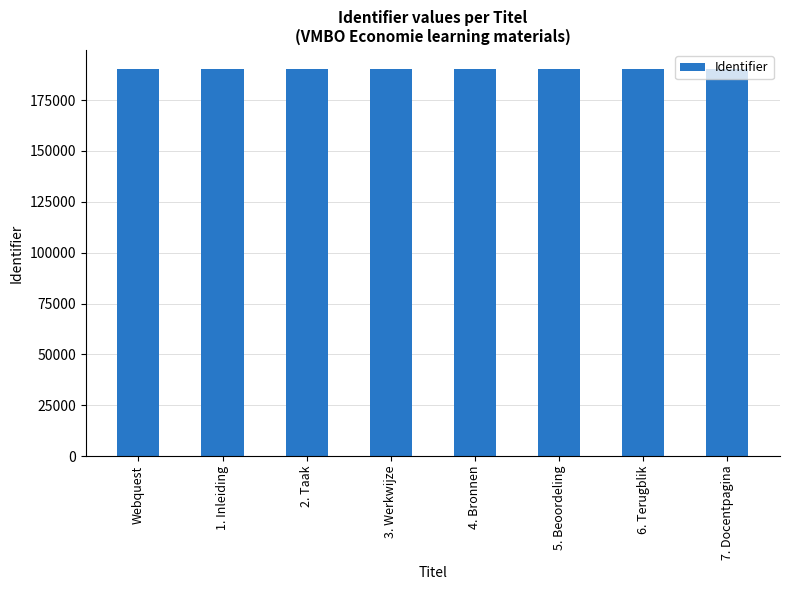

What is the value of the 5th bar from the left?

190121